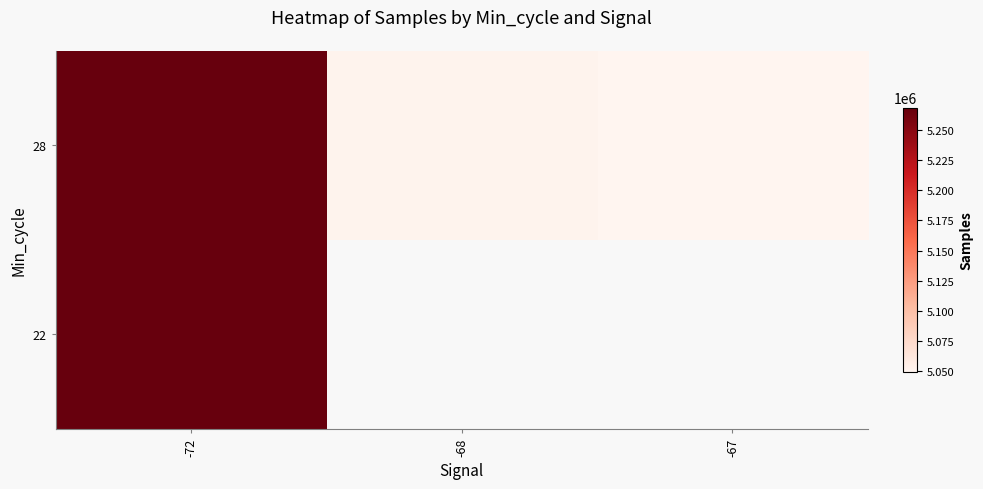

At which label is 22 closest to 5268930?

-72